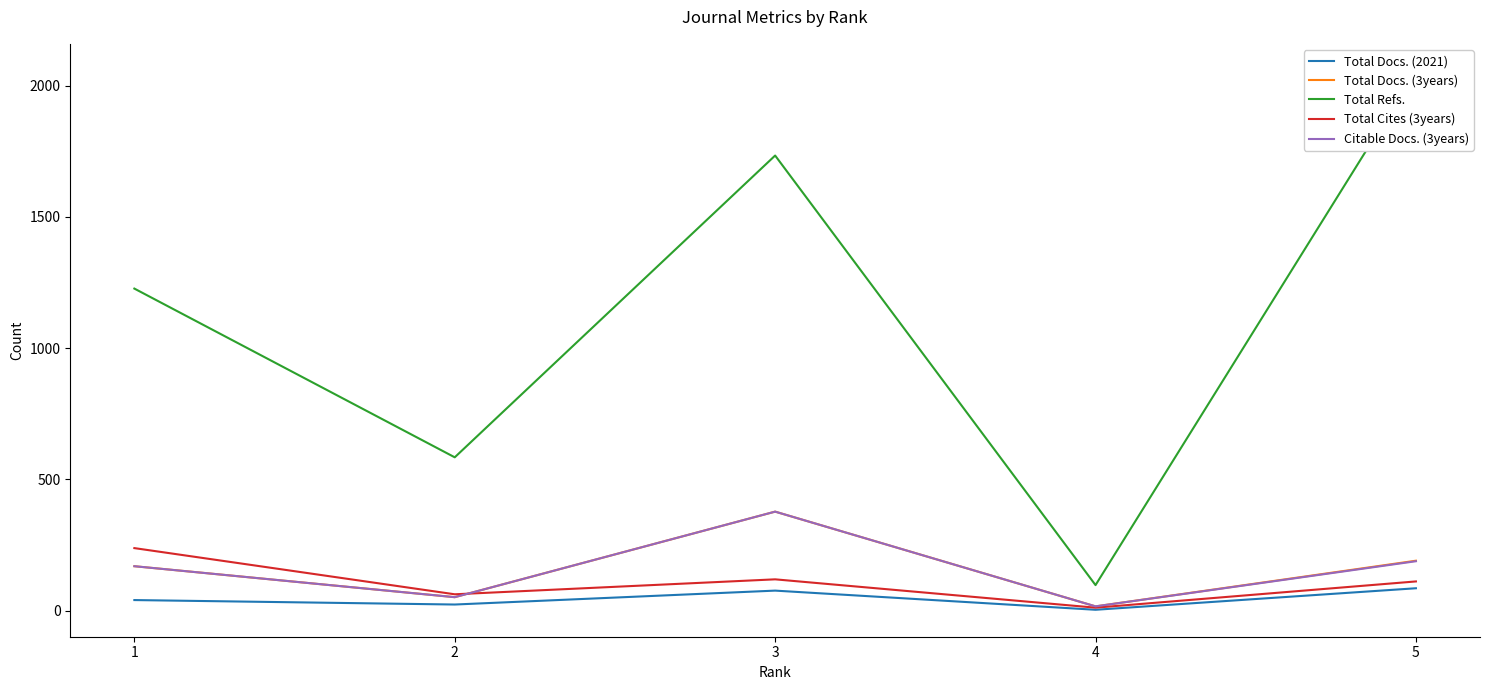

What is the sum of the Total Refs. values at 2 and 4?

681